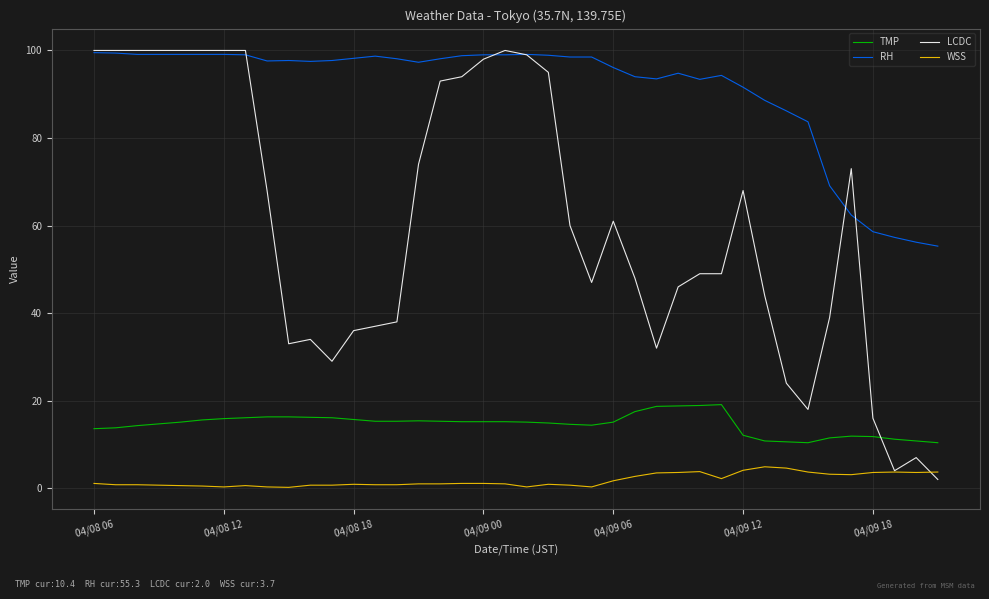

True or false: WSS and TMP cross at least once.

False